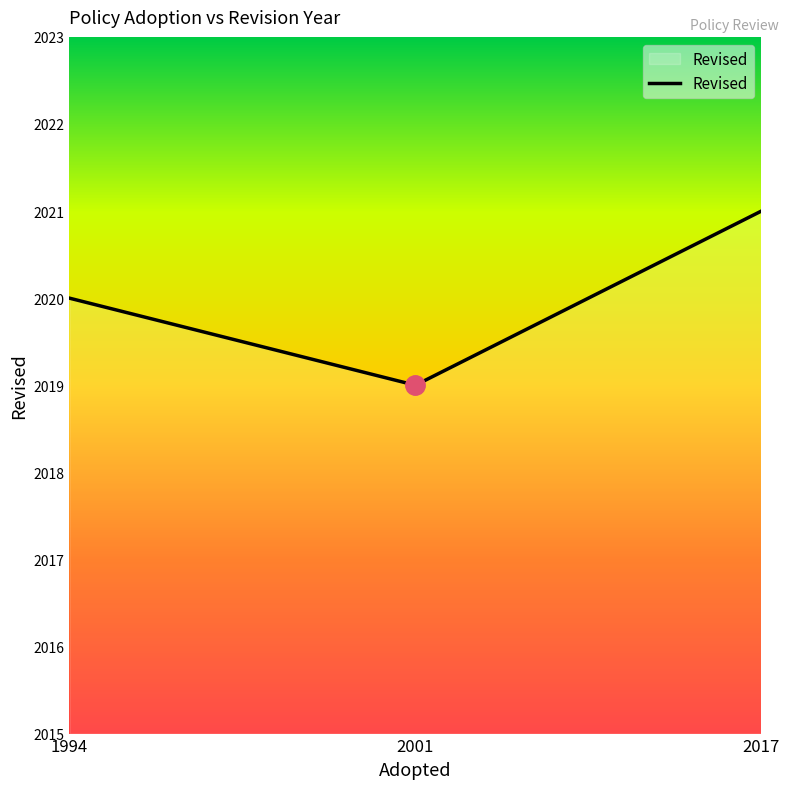

The value at 2001 is 1343. True or false?

False